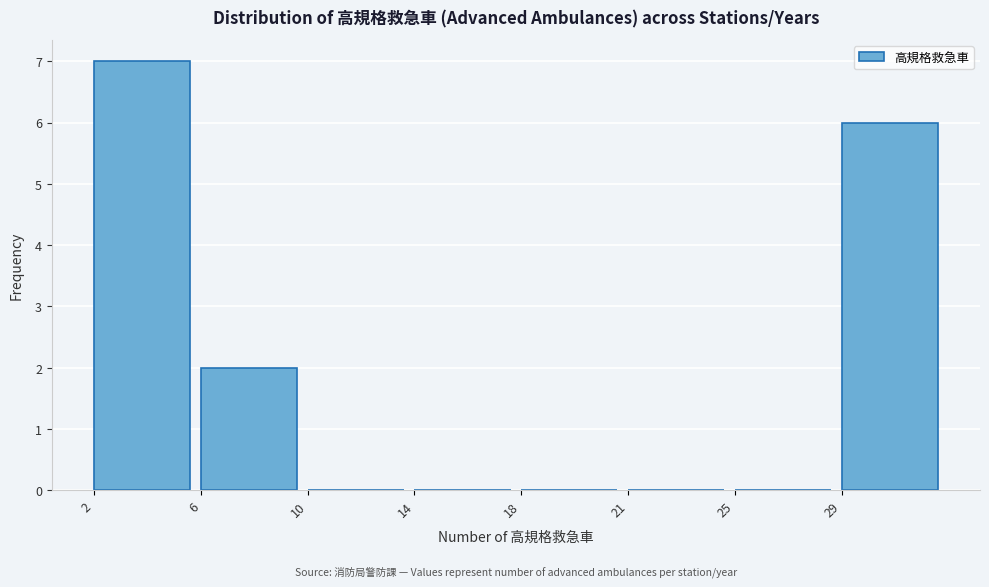

Reading left to right, transcribe all the data shown in this chart.

2=7	6=2	10=0	14=0	18=0	21=0	25=0	29=6